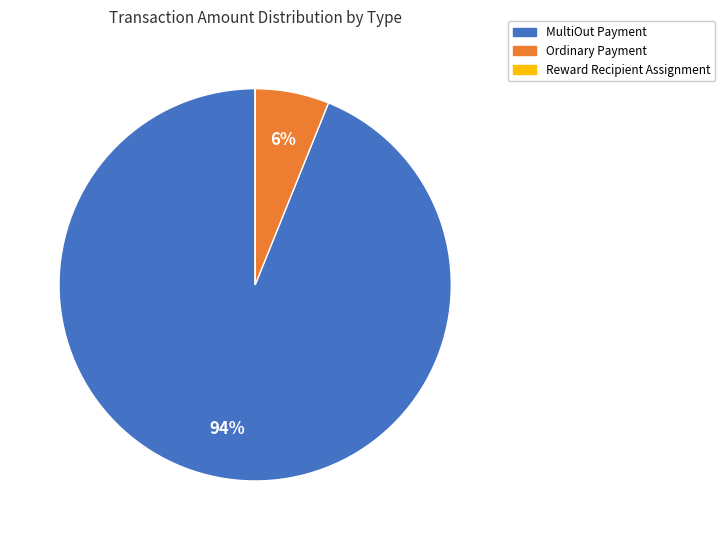

To the nearest percent, what is the average slice percentage?

33%